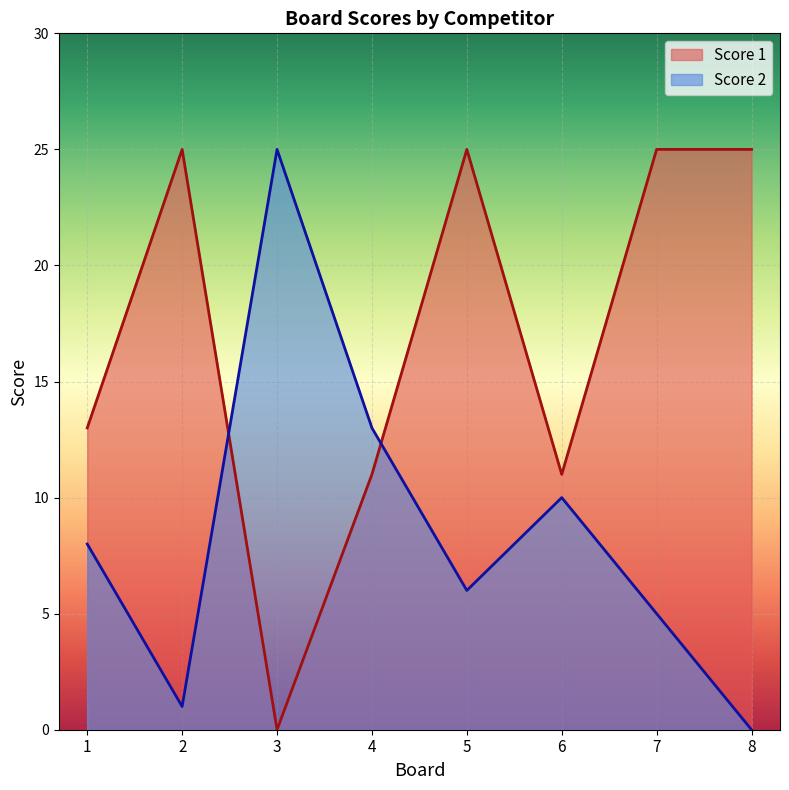

What is the value of the Score 1 point at the 7th from the left?

25